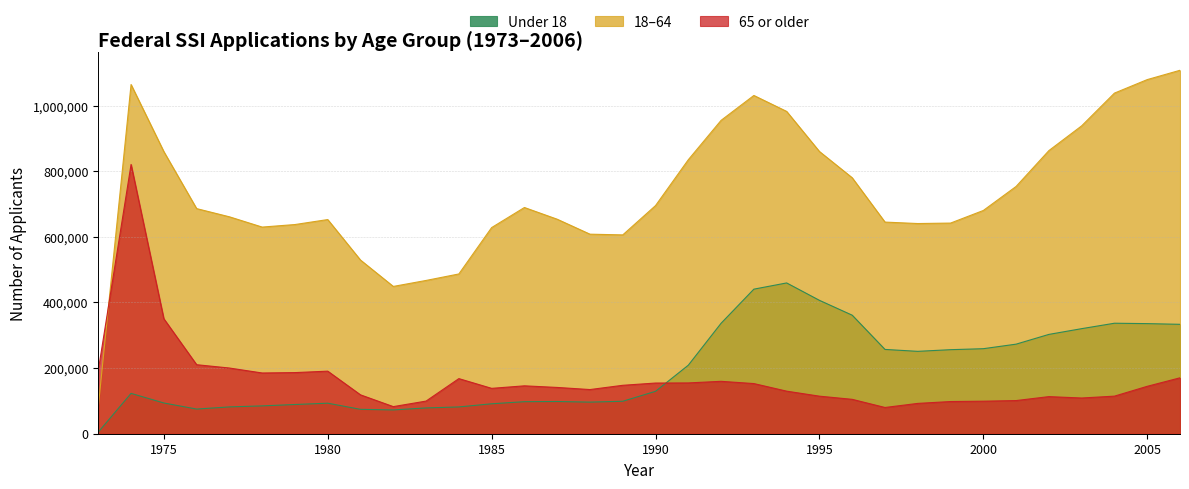

Reading left to right, what are all the values shown in this chart?

Under 18: 4921	122958	93684	75158	81750	84845	89054	93059	74306	72480	78616	81634	91242	97656	98174	96325	98931	129266	208822	336632	440585	459531	406498	361211	256888	251074	256120	259137	272977	302682	320201	336735	335539	333436
18-64: 81976	1064223	859790	686086	661112	629784	637521	652690	529231	448905	467151	486922	628241	689437	653728	608131	605939	695281	835058	955060	1030912	982275	860162	780058	644982	640585	641973	680397	753650	862899	938352	1038077	1079252	1107658
65 or older: 193026	820605	350422	210377	200222	185102	186275	190693	118462	82623	99477	167953	138274	145952	141043	134610	147583	154446	154797	159699	152835	129719	114451	104797	79971	92403	98093	99143	101045	113072	108838	114518	144481	170390